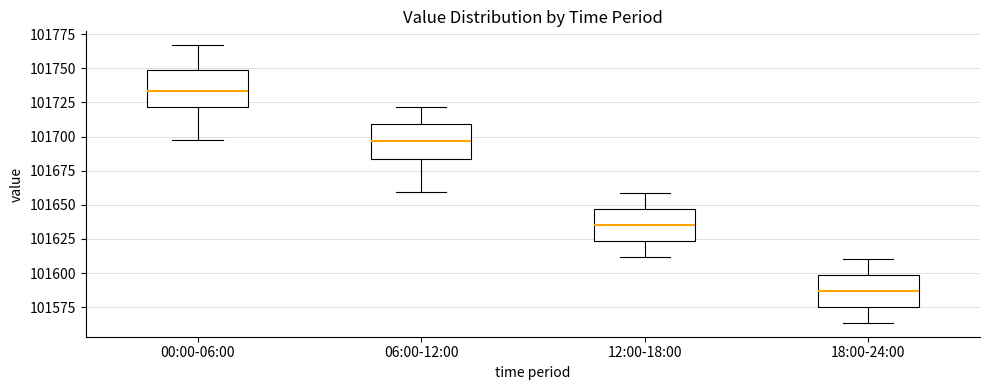

Which box has the highest median line?

00:00-06:00